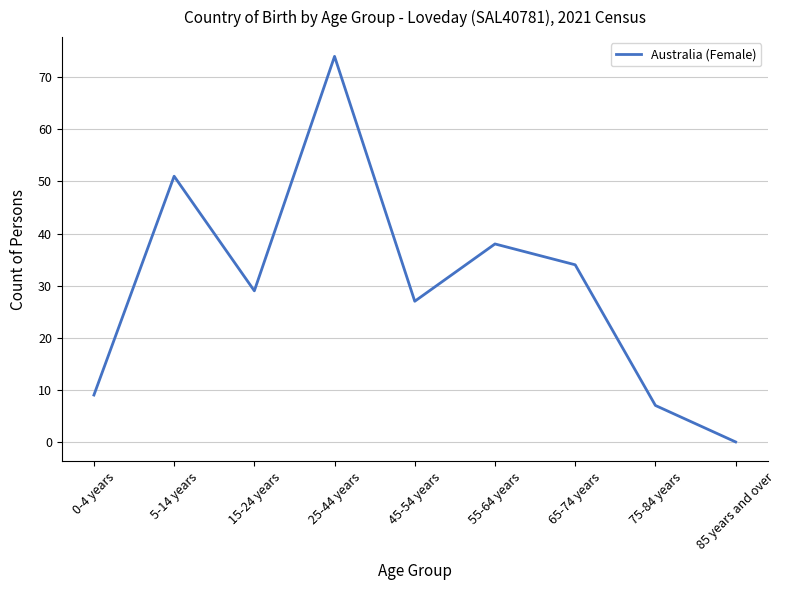

Where is the data nearest to the value 37?

55-64 years